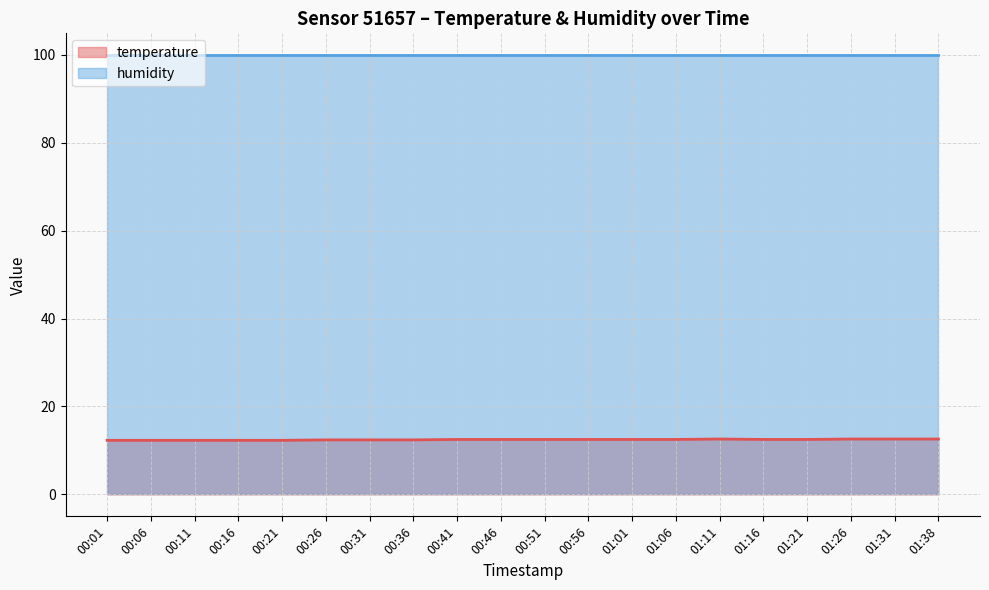

What is the difference between the maximum and minimum values?

0.3